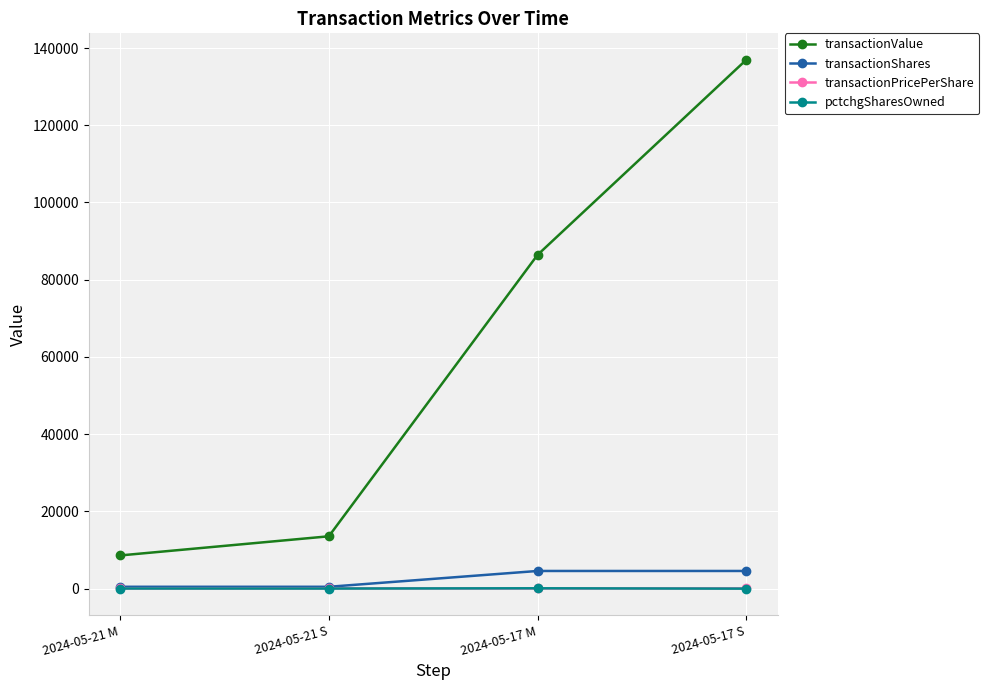

List the labels in order of transactionValue value, largest first.

2024-05-17 S, 2024-05-17 M, 2024-05-21 S, 2024-05-21 M